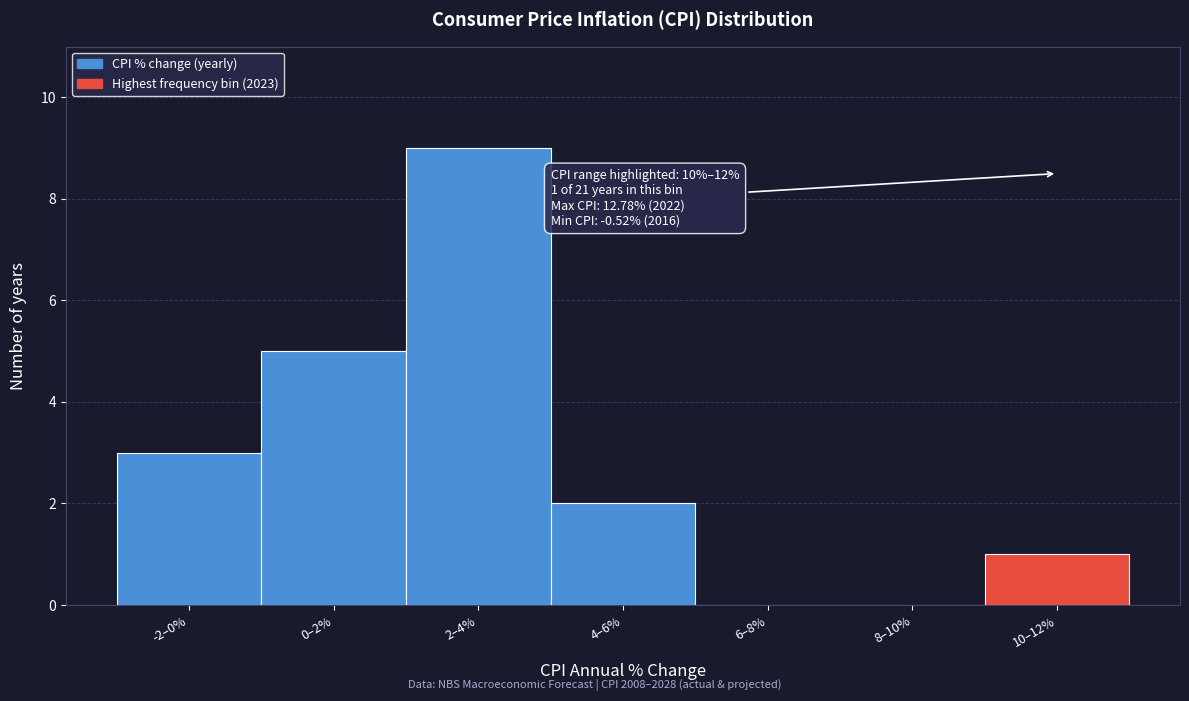

Reading left to right, what are all the values shown in this chart?

-2–0%=3	0–2%=5	2–4%=9	4–6%=2	6–8%=0	8–10%=0	10–12%=1